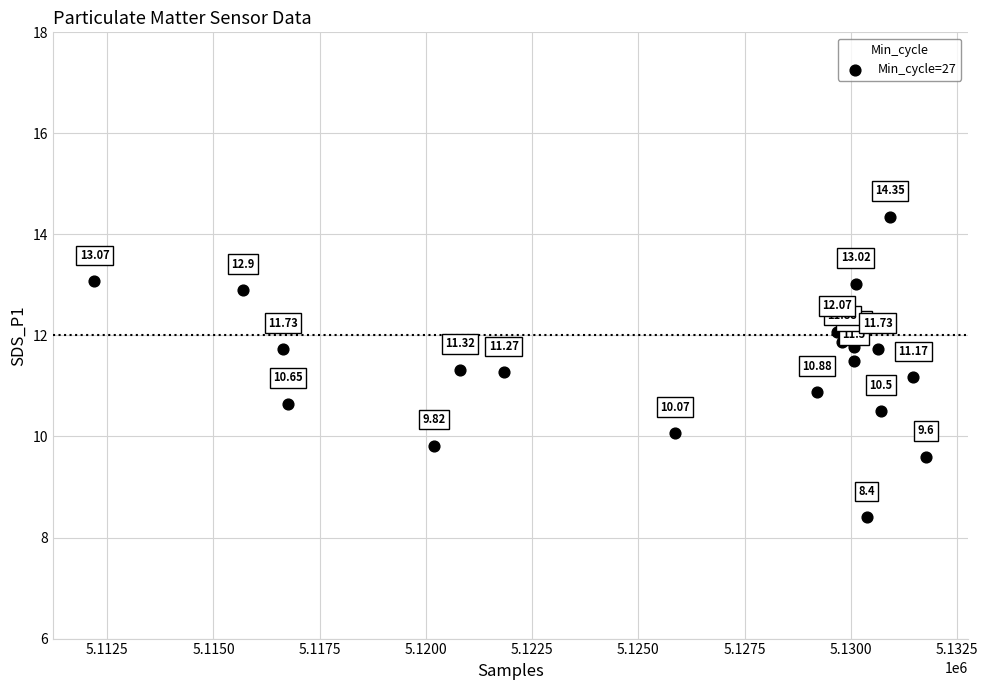

What is the range of X values (max minus min)?

19568.0